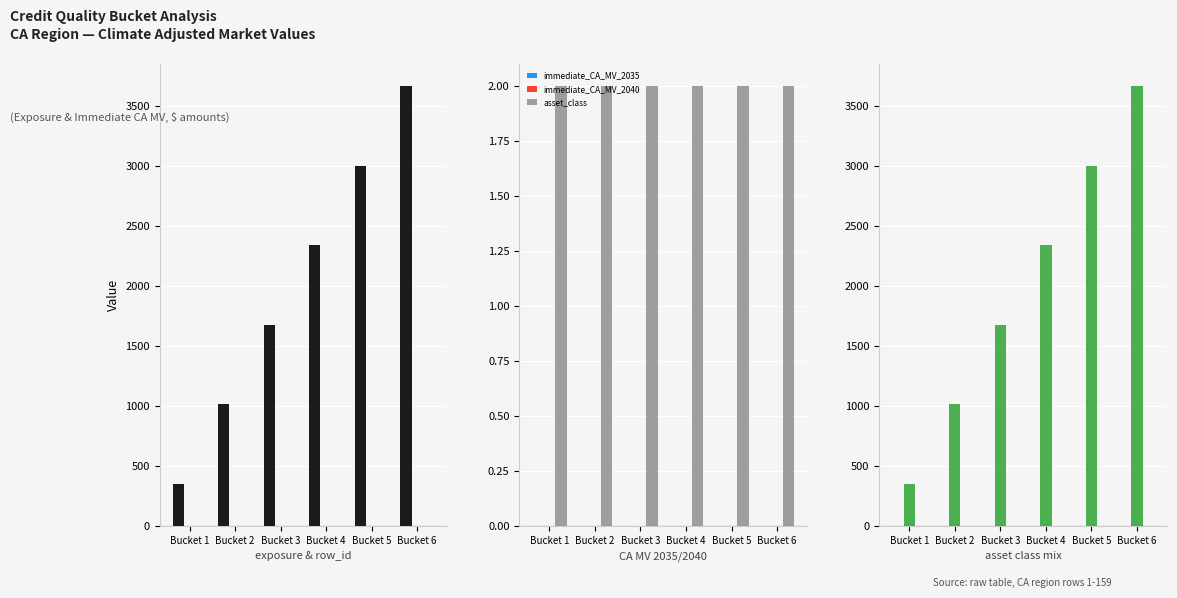

Is it true that exposure_amount equals 0 at Bucket 2?

True